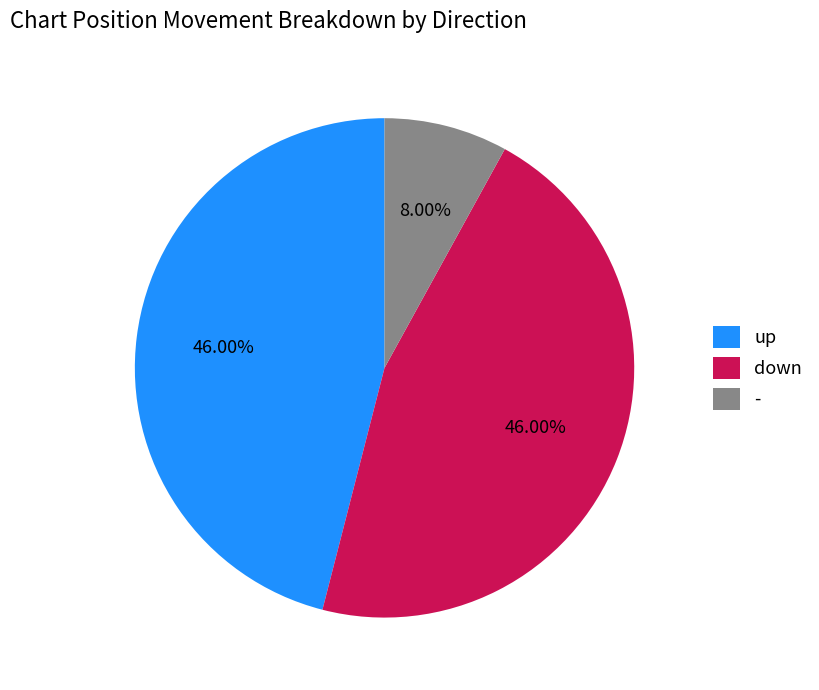

Which slice is the smallest?

-